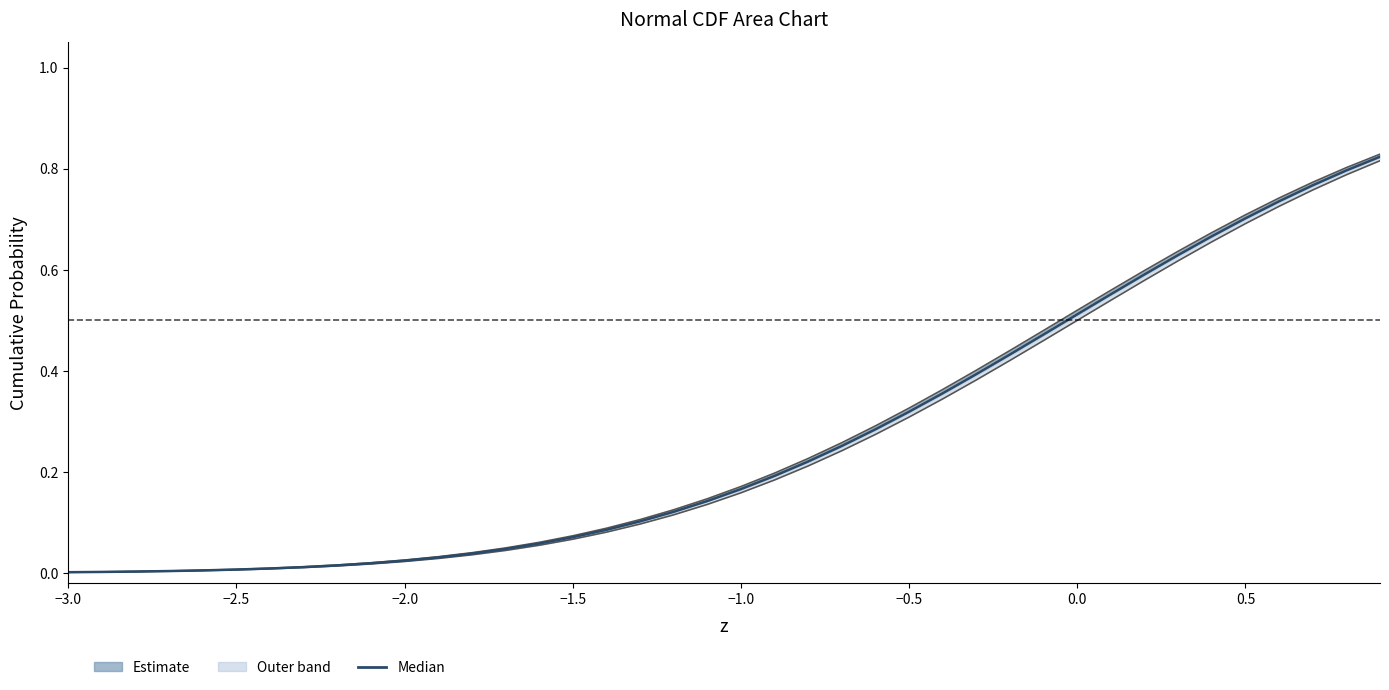

What is the sum of all 0.01 values?

10.7